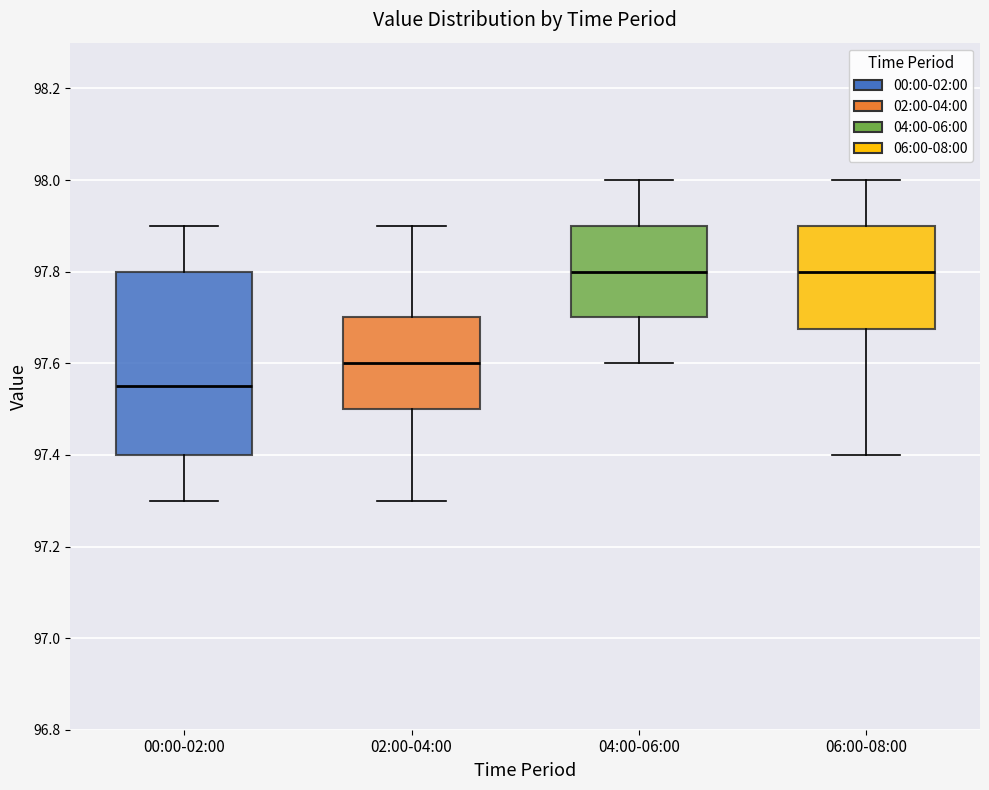

Which box's median line is the lowest?

00:00-02:00